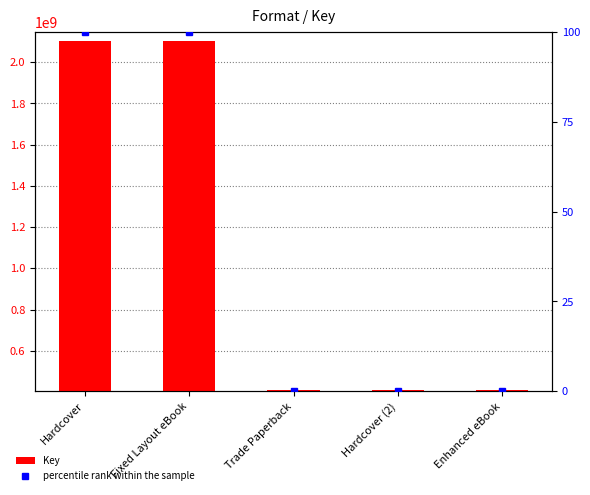

What is the approximate value of Key at Hardcover (2)?

412481080